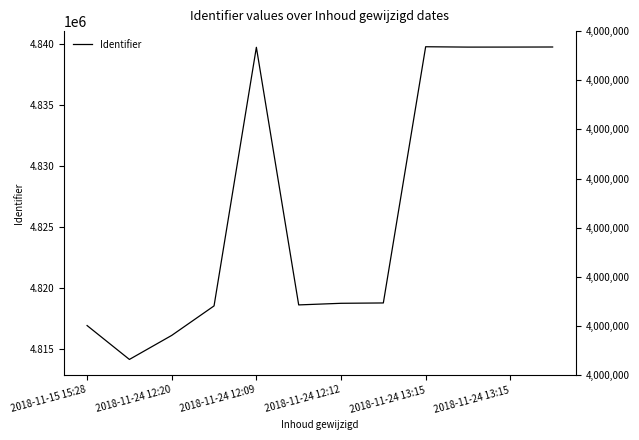

At which category does the chart reach its minimum across all series?

2018-11-24 12:20